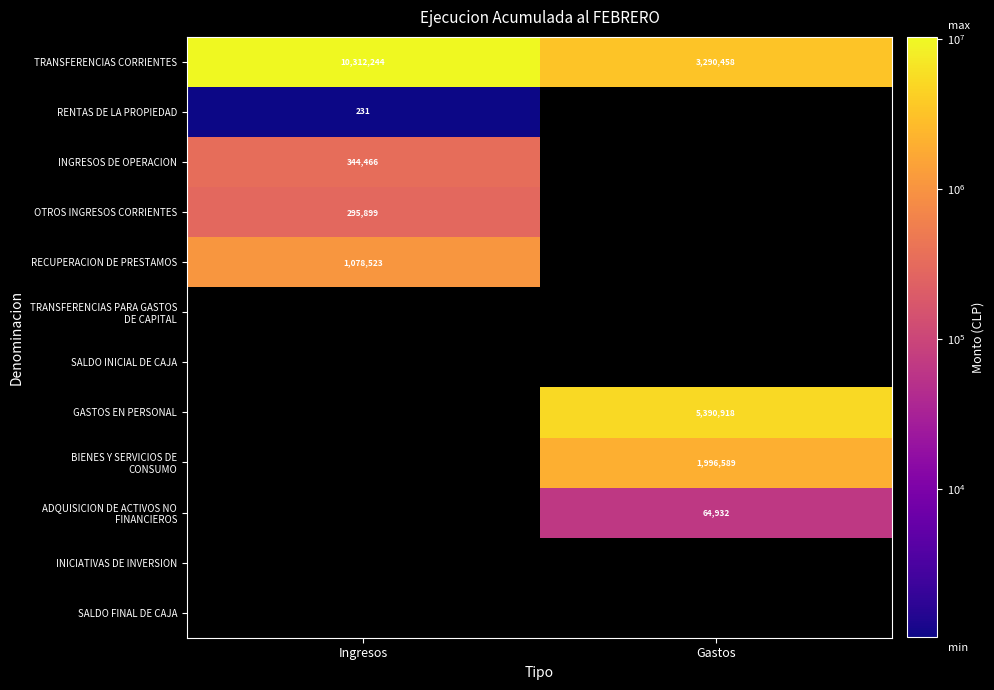

Is it true that RECUPERACION DE PRESTAMOS equals 421110 at Ingresos?

False